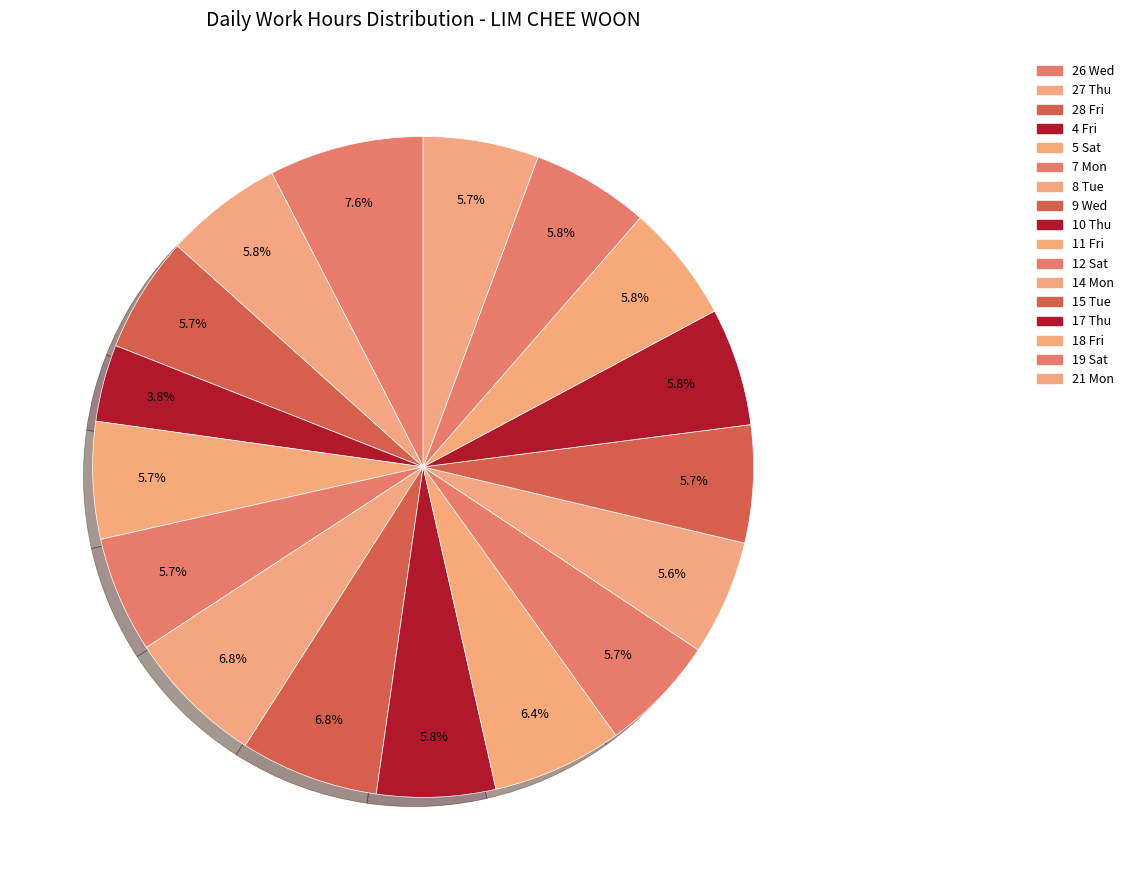

Which category has the smallest portion of the pie?

4 Fri